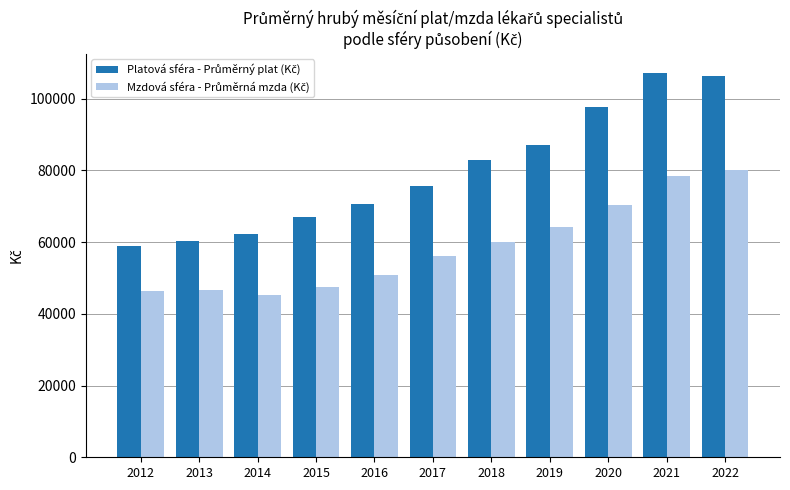

What is the spread (max minus min) of values at 2017?

19560